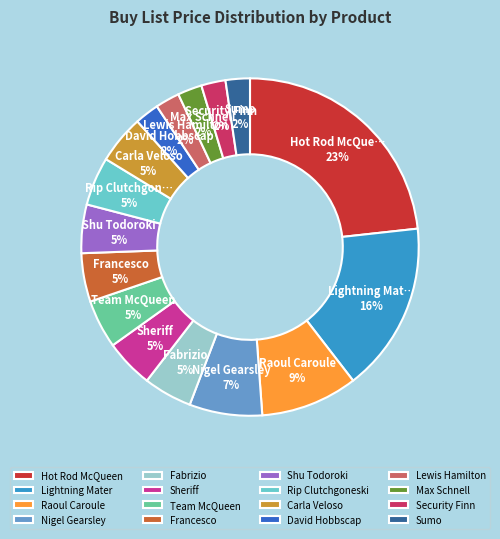

Combined, do Carla Veloso and Max Schnell account for over 50%?

No